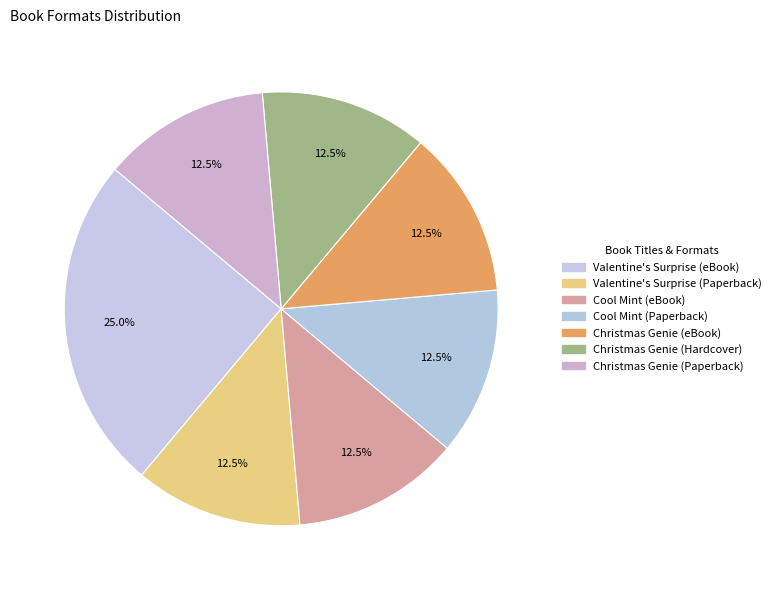

How many segments does this pie chart have?

7